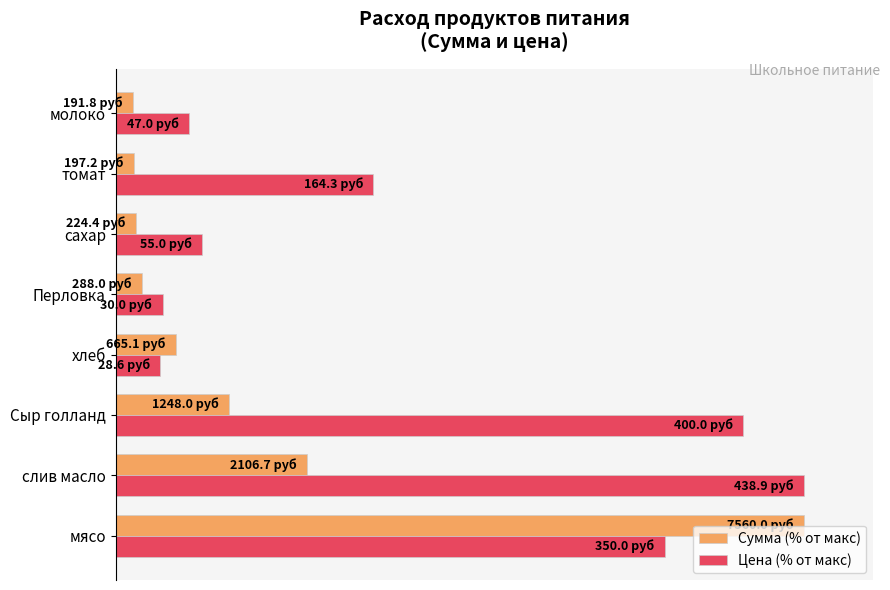

What is the minimum value for Цена (% от макс)?

6.5